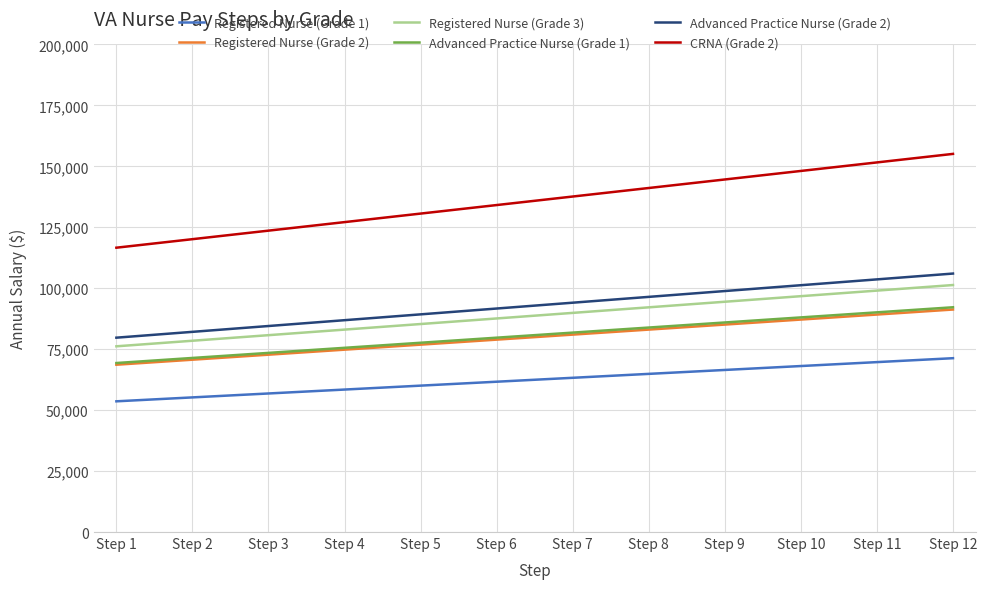

What is the difference between the highest and lowest values at Step 4?

68682